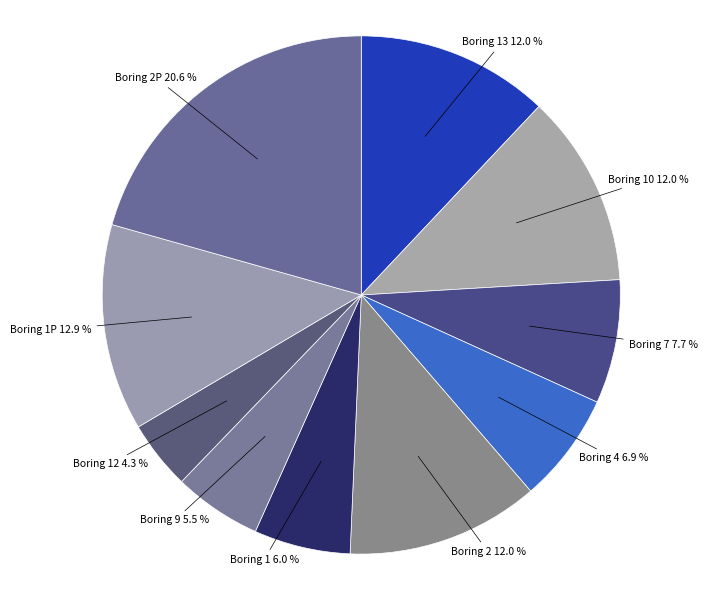

Is the sum of Boring 7 and Boring 1 greater than half?

No